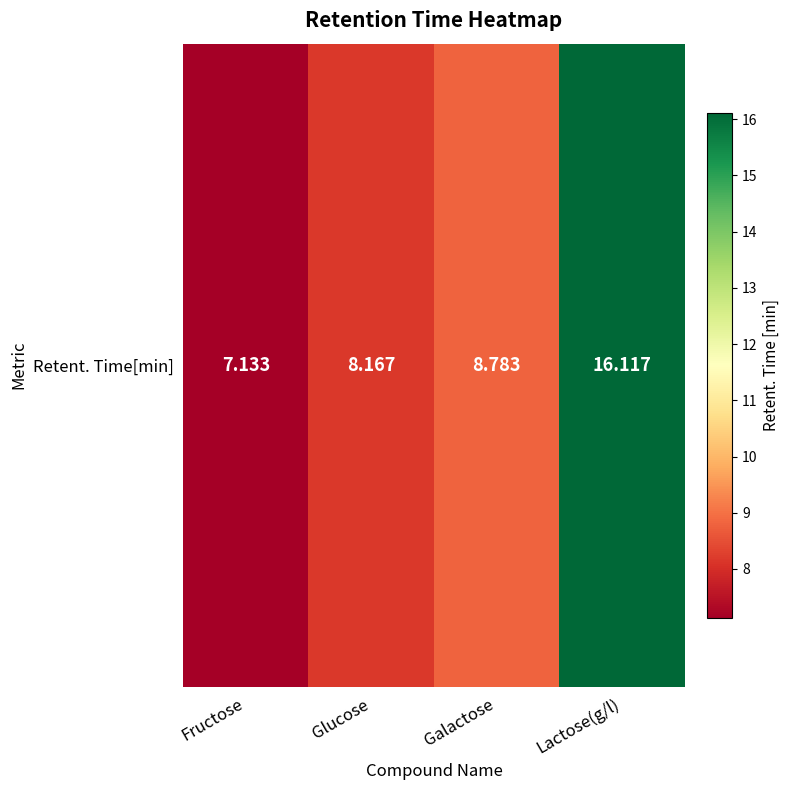

What is the greatest value displayed?

16.1